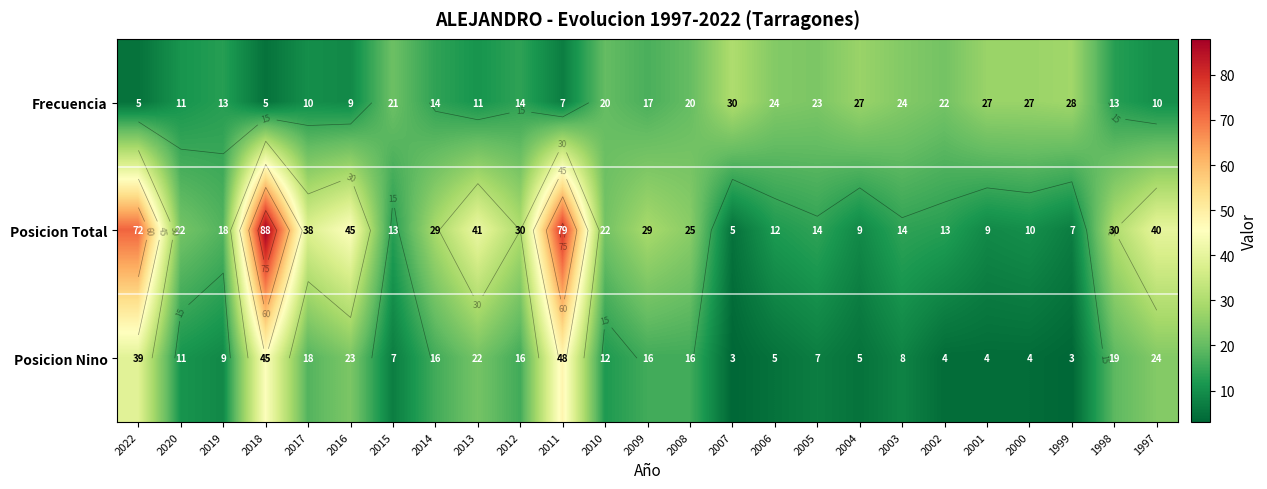

At 2001, list the series in order from smallest to largest.

Posicion Nino, Posicion Total, Frecuencia